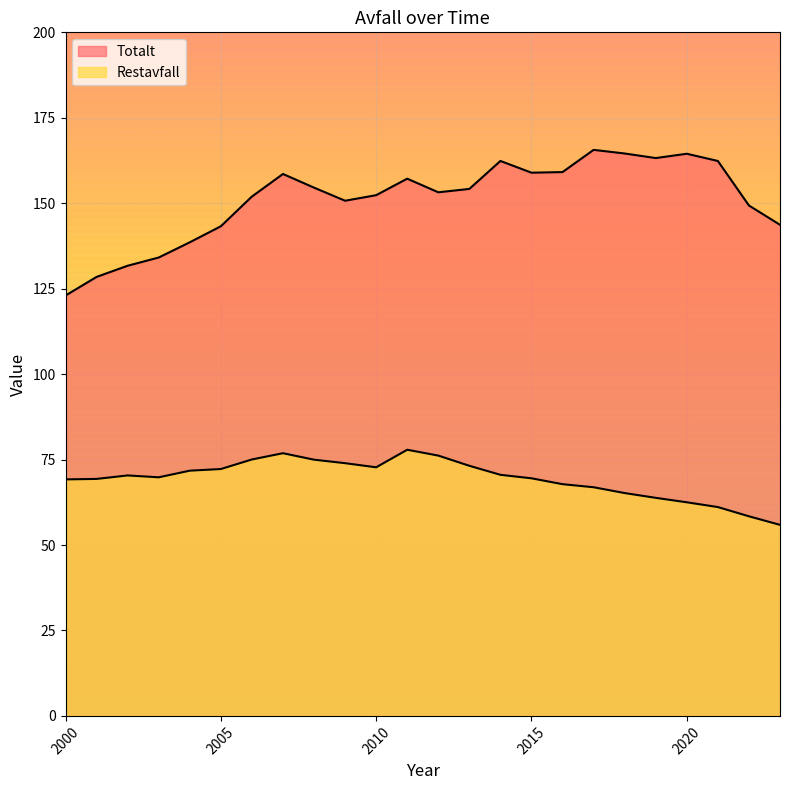

What is the difference between the second highest and minimum values in the Restavfall series?

21.0